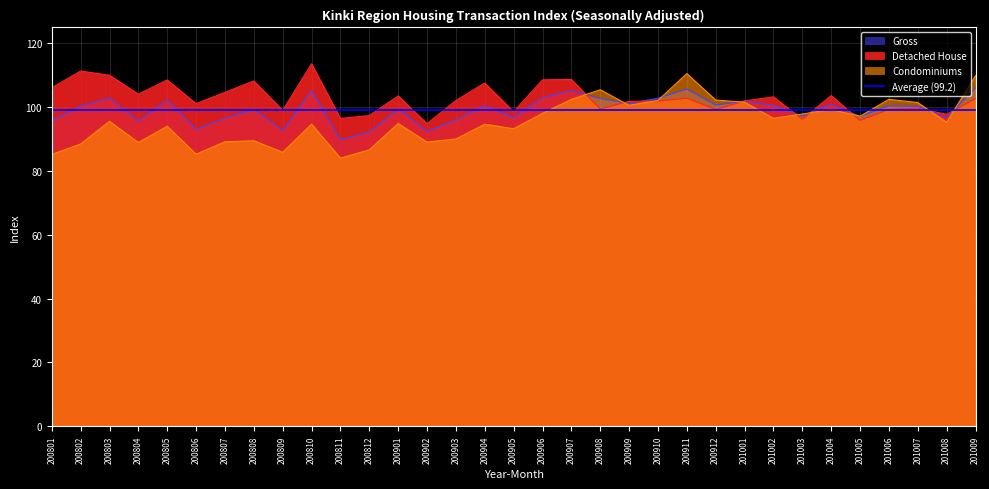

What is the maximum value for Condominiums?

110.6